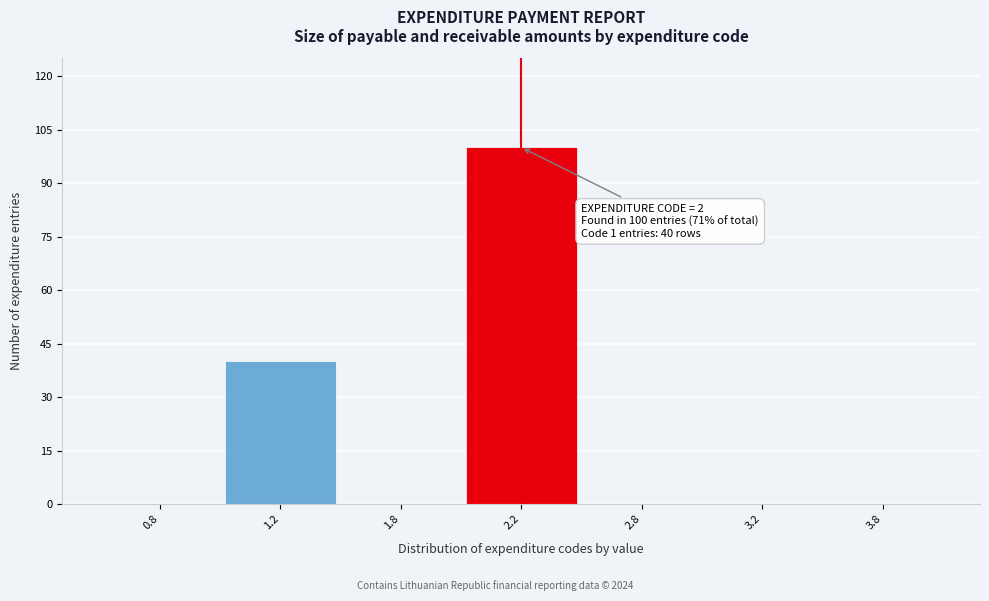

Reading left to right, what are all the values shown in this chart?

0.8=0	1.2=40	1.8=0	2.2=100	2.8=0	3.2=0	3.8=0